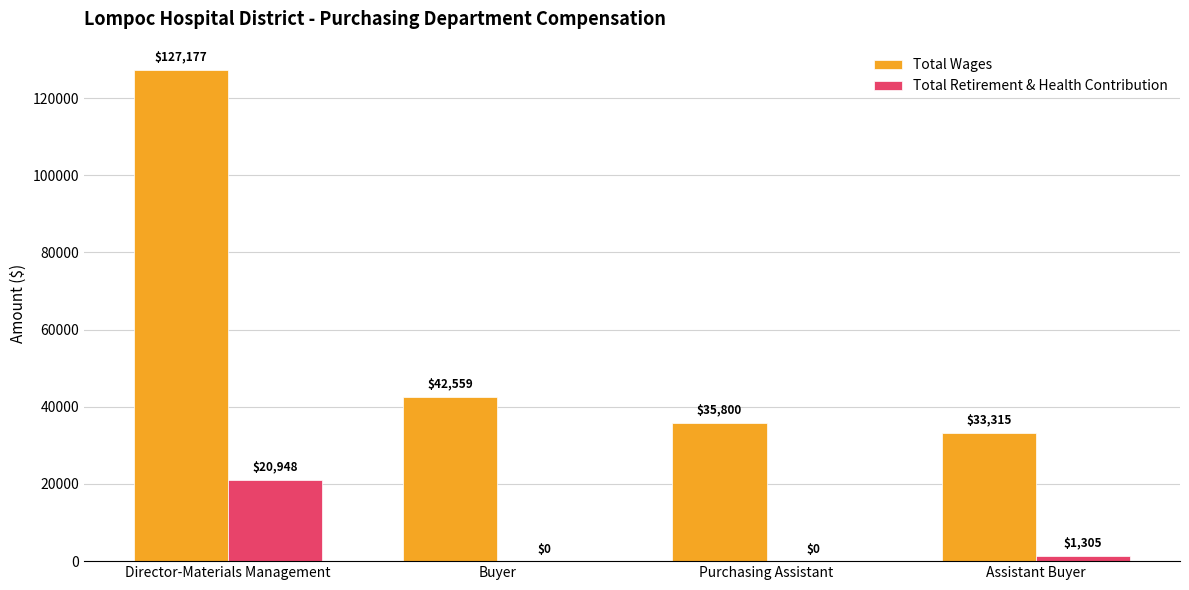

How many groups of bars are there?

4